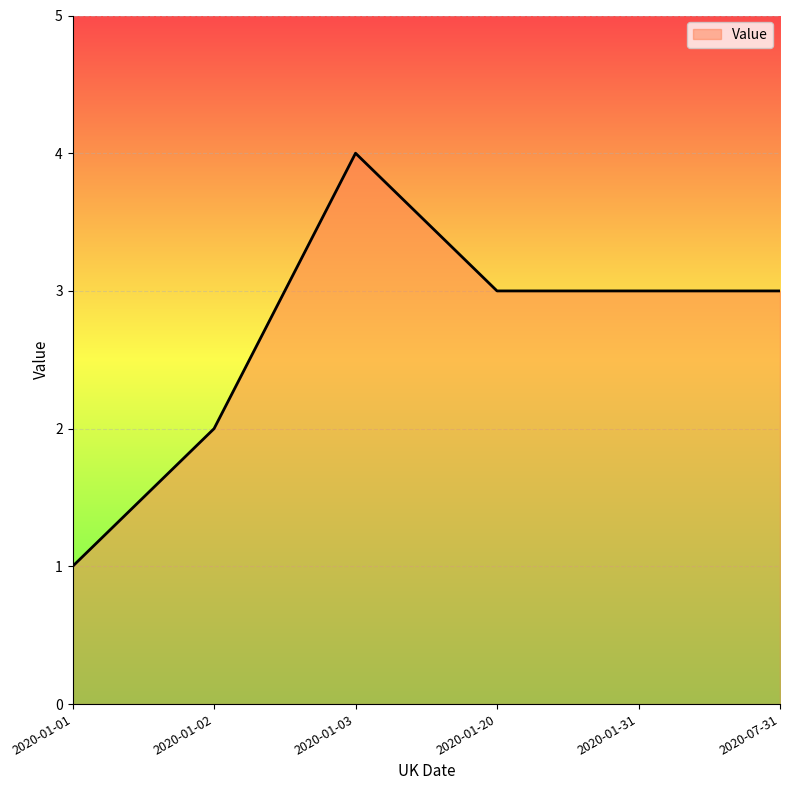

Reading left to right, transcribe all the data shown in this chart.

1	2	4	3	3	3